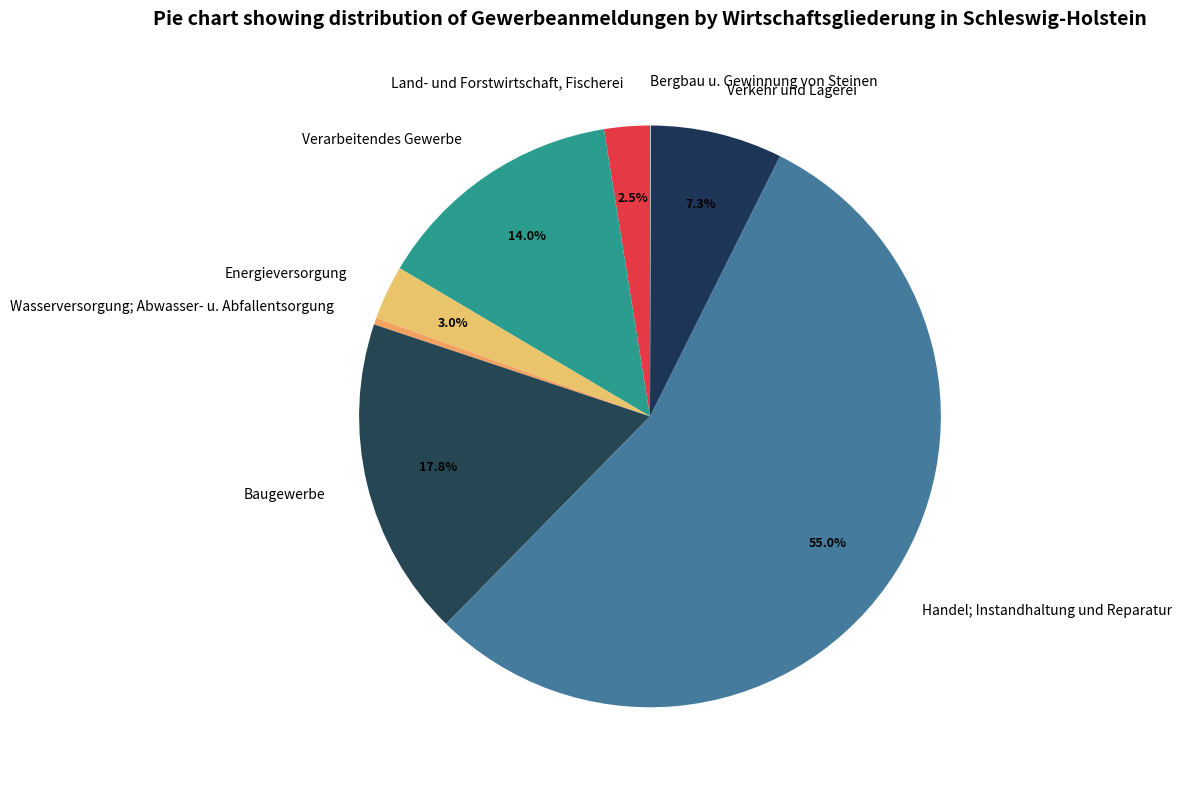

Which slice is the largest?

Handel; Instandhaltung und Reparatur